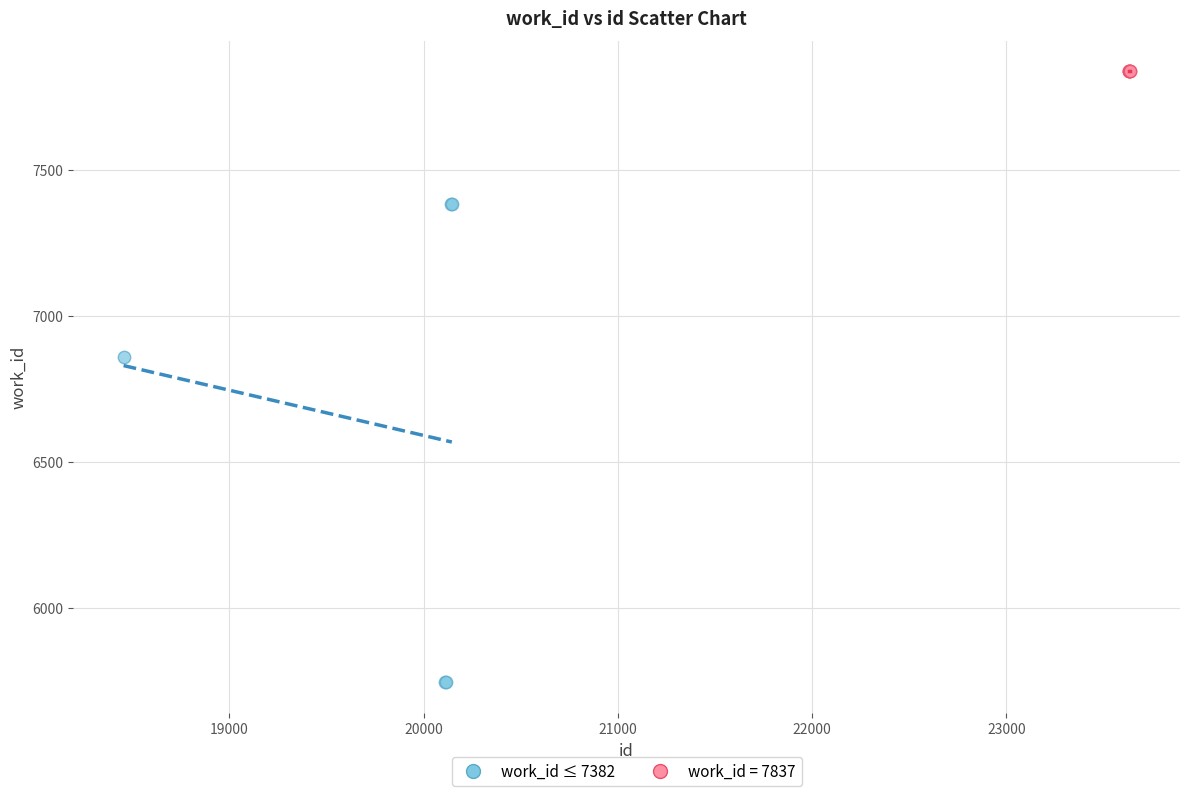

Which series reaches the maximum Y coordinate?

work_id = 7837